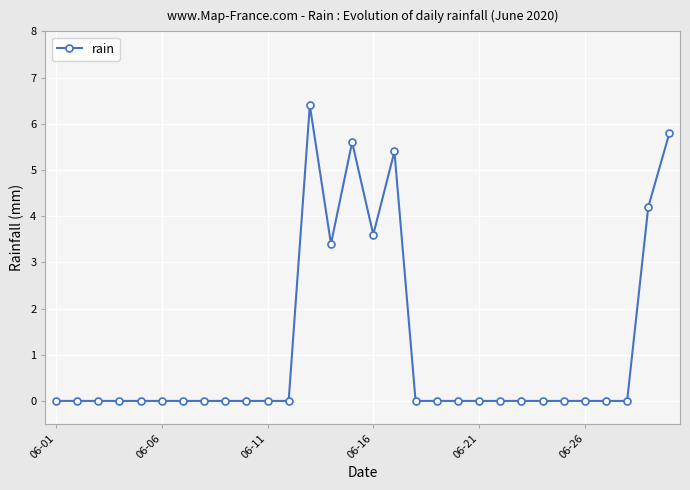

True or false: there are more than 0 points higher than both neighbors.

True